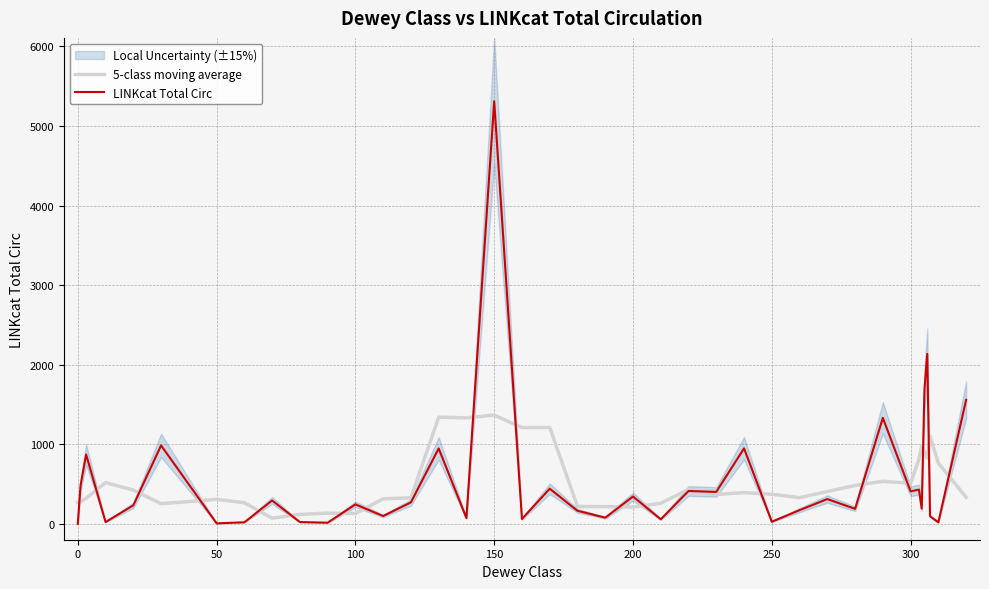

What is the highest value of the LINKcat Total Circ series?

5310.0